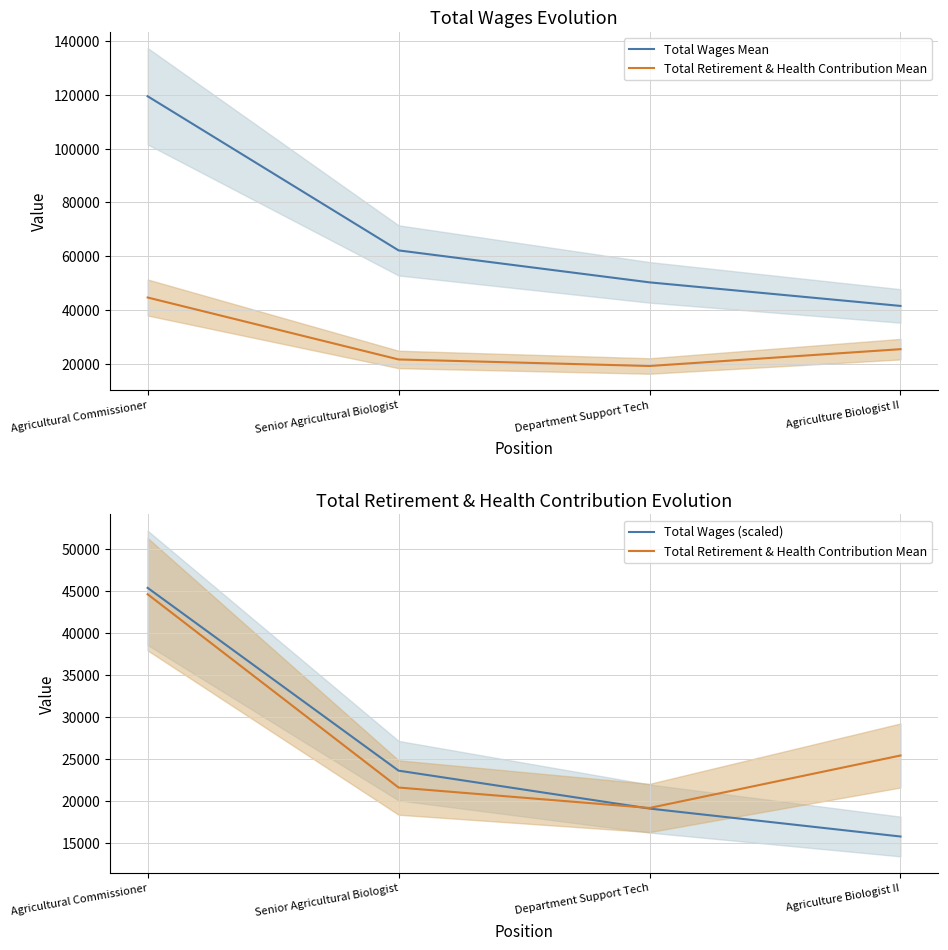

Is the value of Total Wages Mean at Senior Agricultural Biologist greater than the value of Total Retirement & Health Contribution Mean at Senior Agricultural Biologist?

Yes